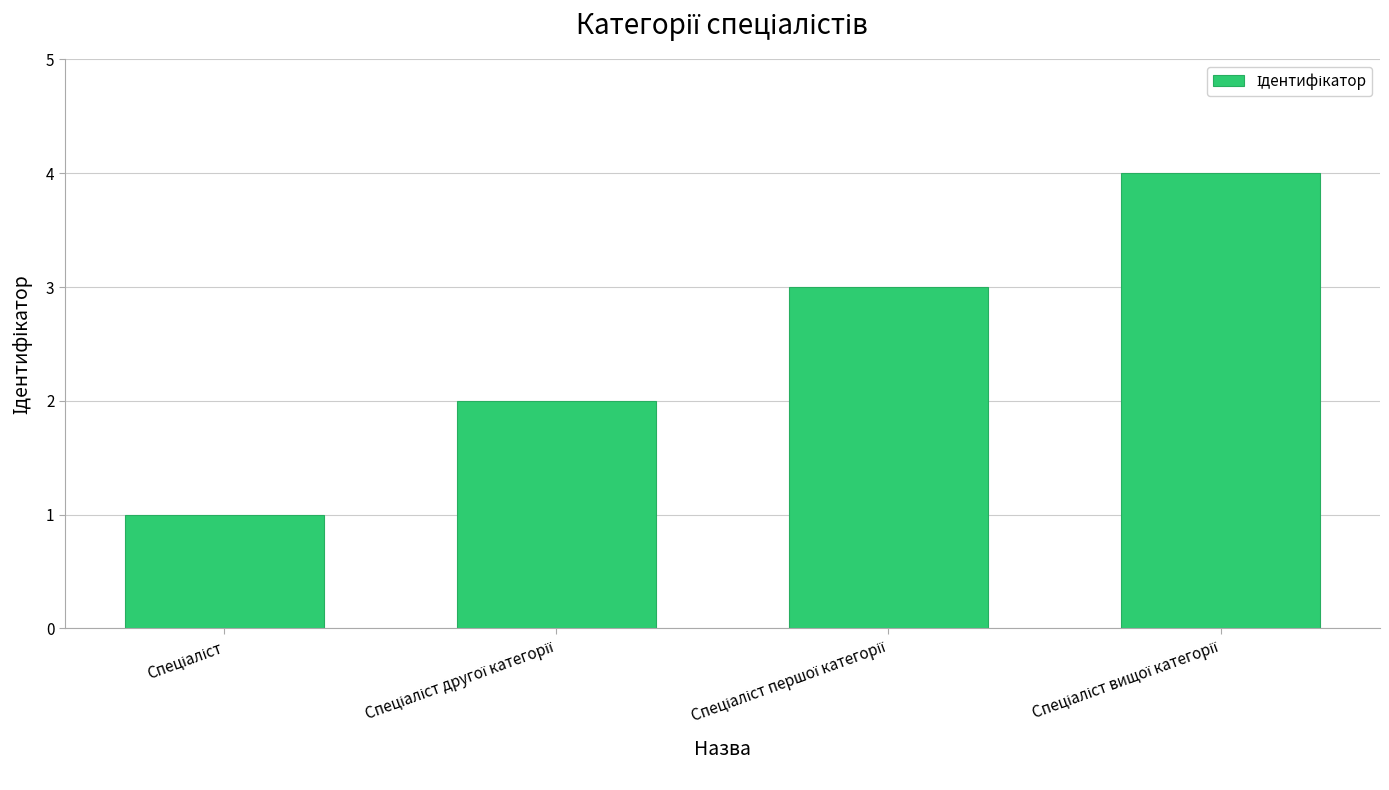

Reading right to left, extract all data points from this chart.

4	3	2	1